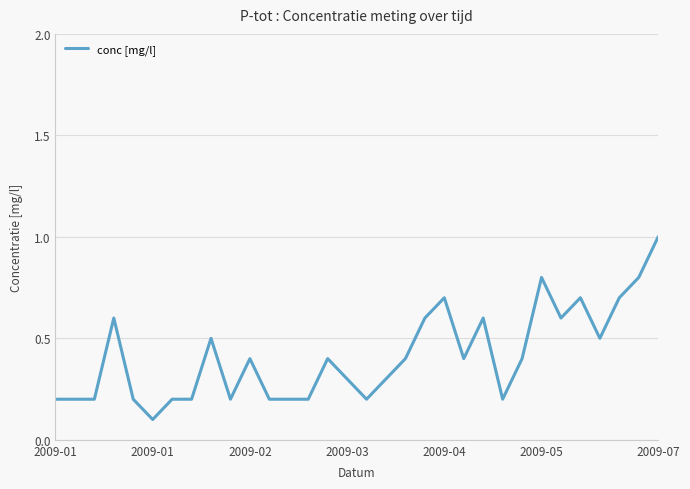

What is the greatest value displayed?

1.0